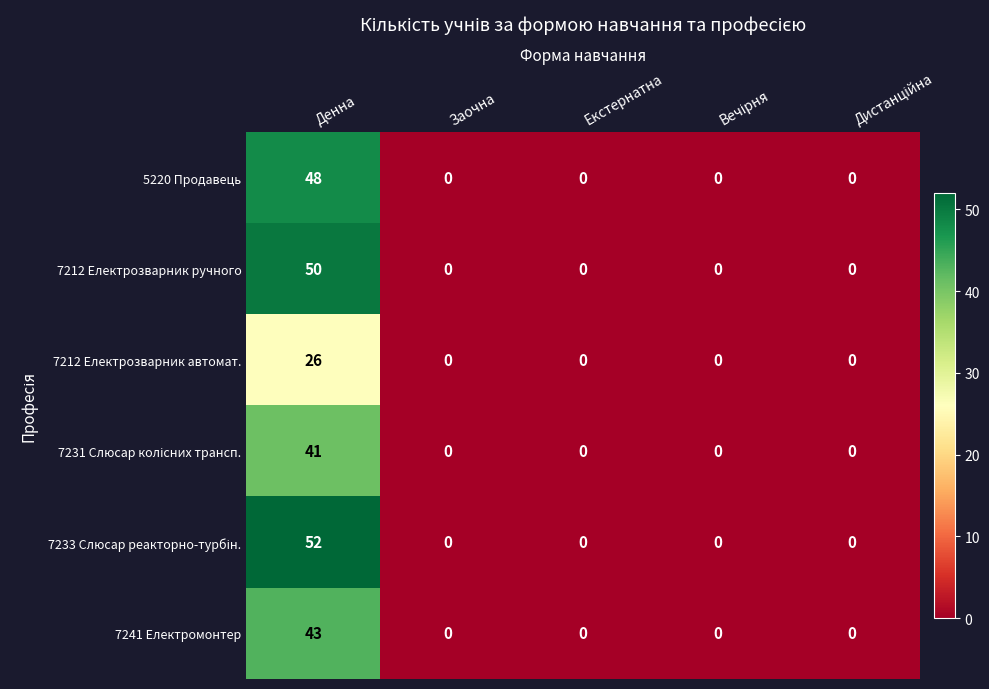

What is the sum of all 7212 Електрозварник ручного values?

50